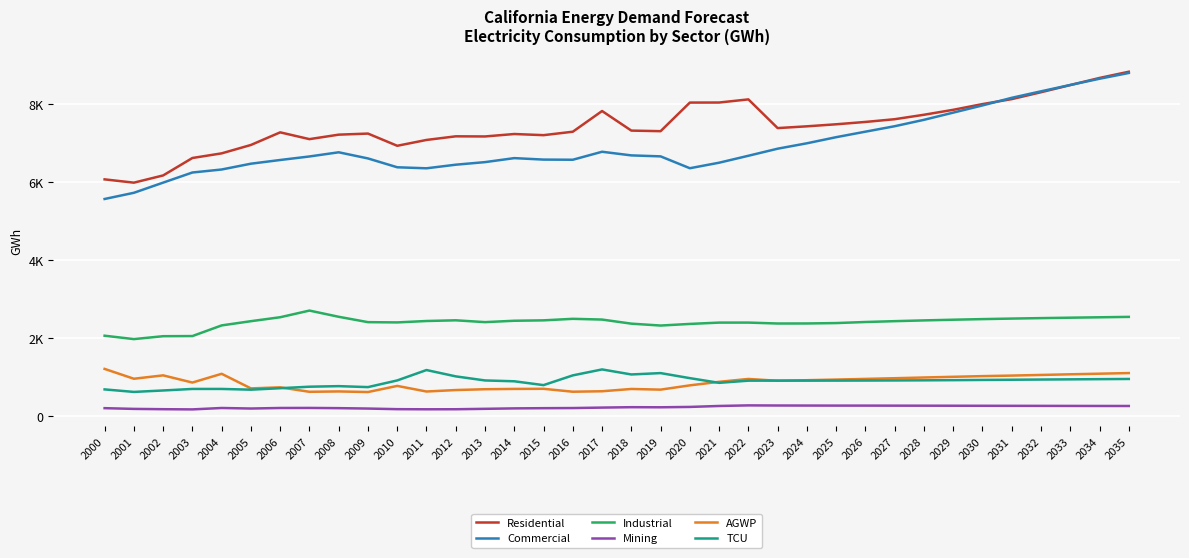

What are all the series names shown in the legend?

Residential, Commercial, Industrial, Mining, AGWP, TCU